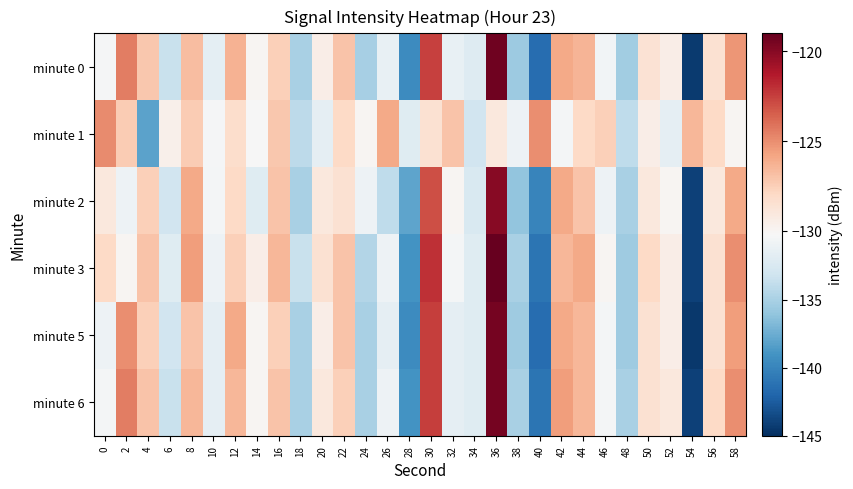

What is the difference between the highest and lowest values at 42?

5.0